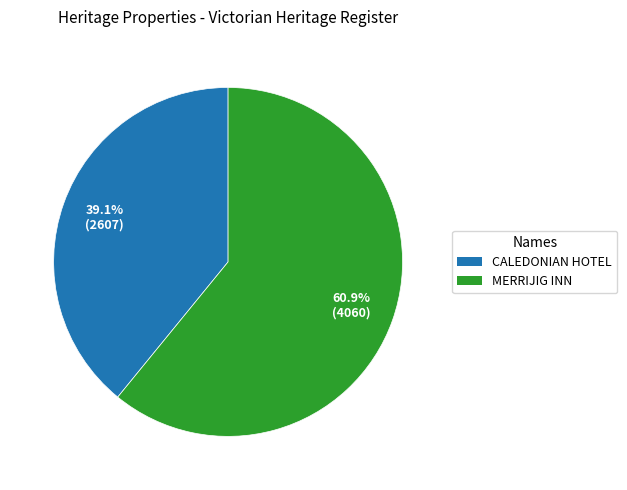

Which category accounts for the majority?

MERRIJIG INN